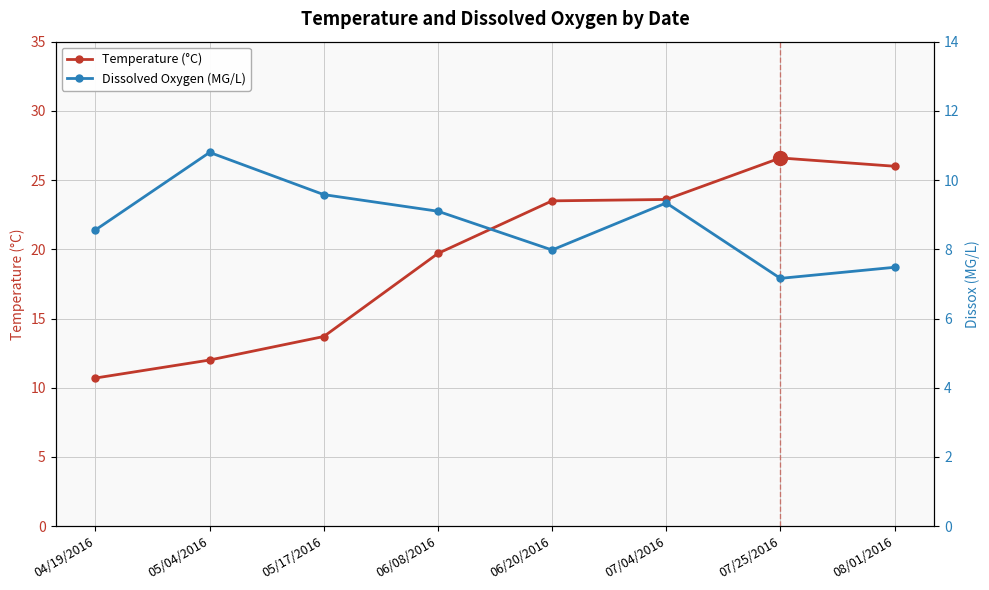

Between 07/25/2016 and 08/01/2016, which is larger?

07/25/2016